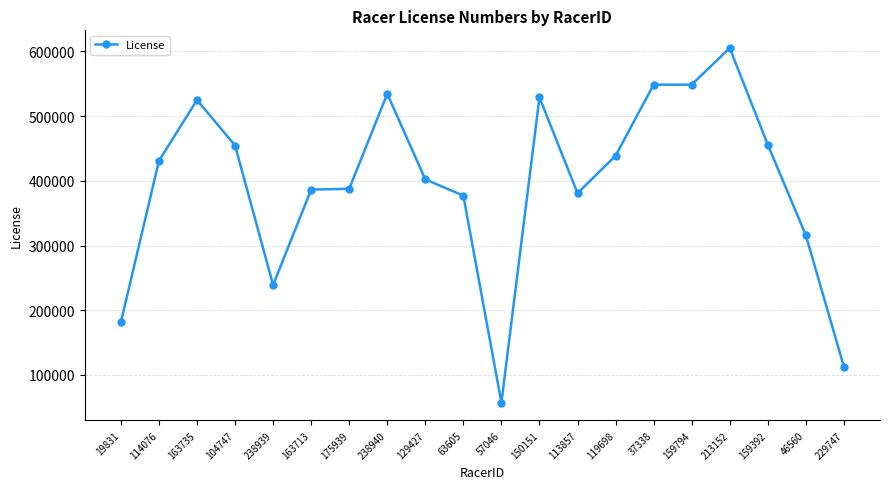

What position from the right is 19831?

20